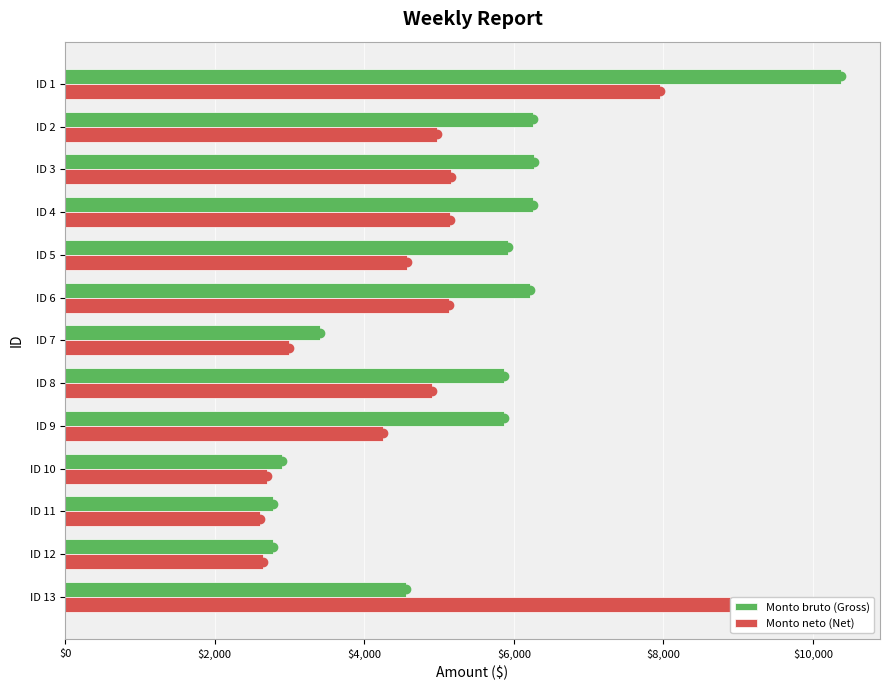

Which series changed the most between ID 3 and ID 5?

Monto neto (Net)